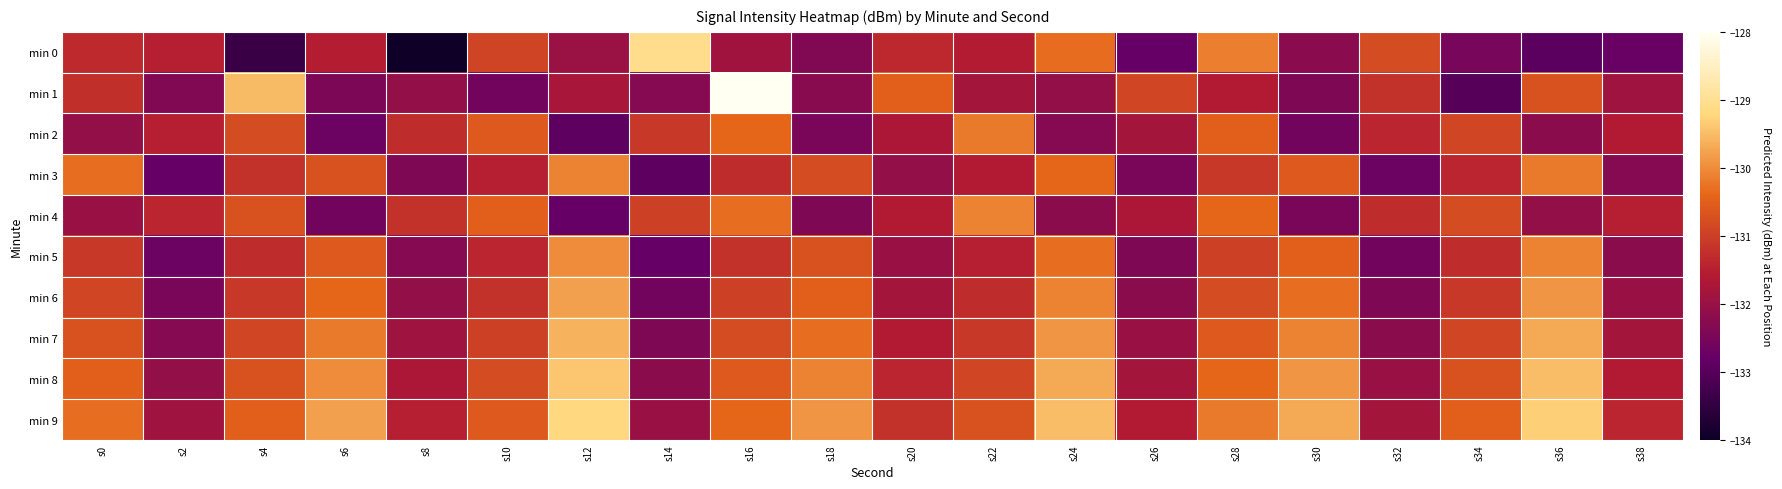

At how many categories does at least one series exceed -133?

20